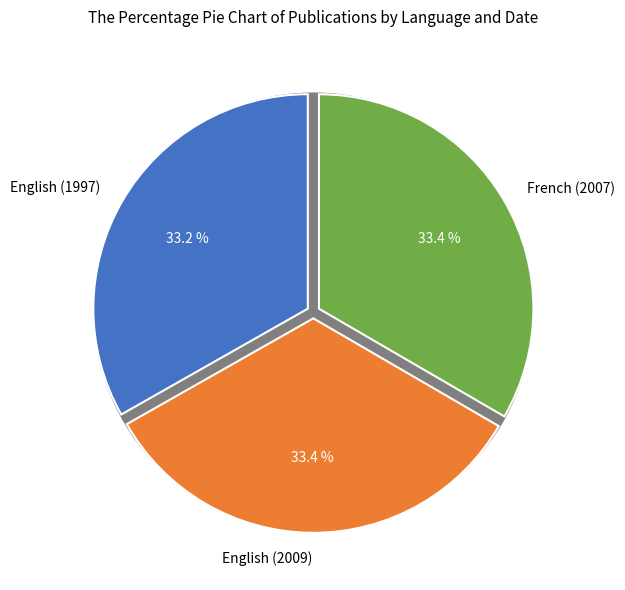

To the nearest percent, what is the combined percentage of French (2007) and English (1997)?

67%